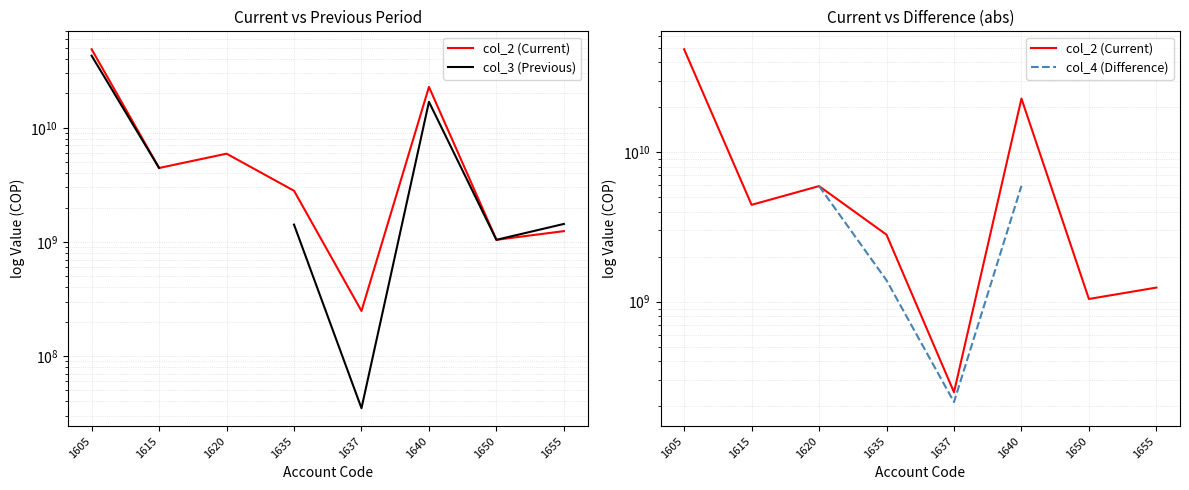

The value of col_4 (Difference) at 1605 is 5951225464.0. True or false?

True